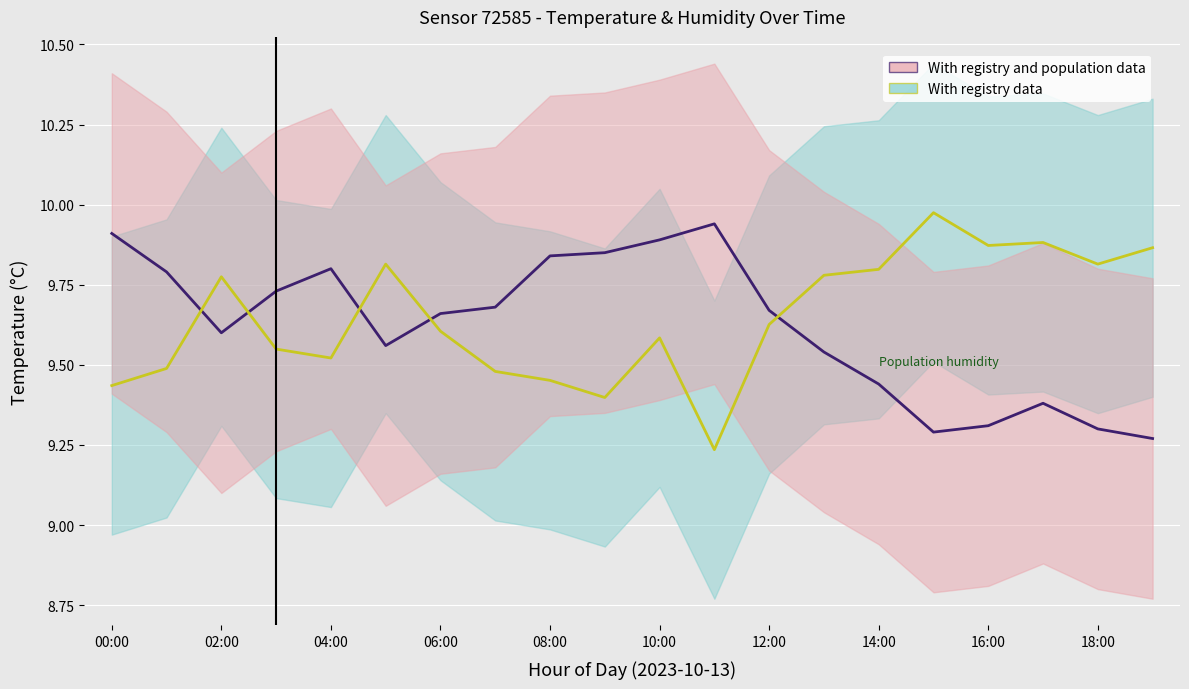

Count the number of categories in the chart.

20